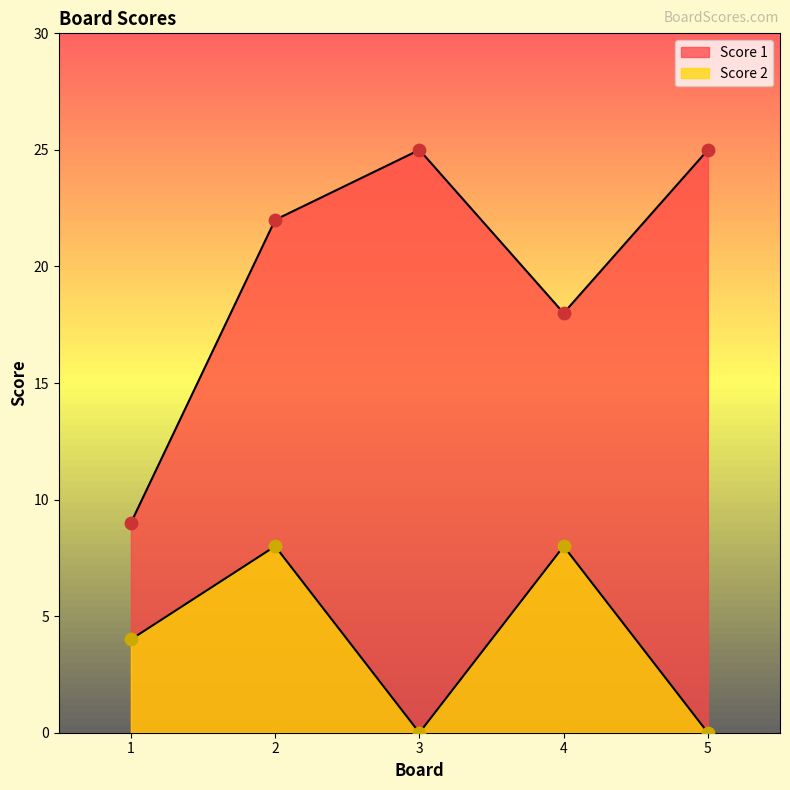

Which series has the widest spread of Y values?

Score 1